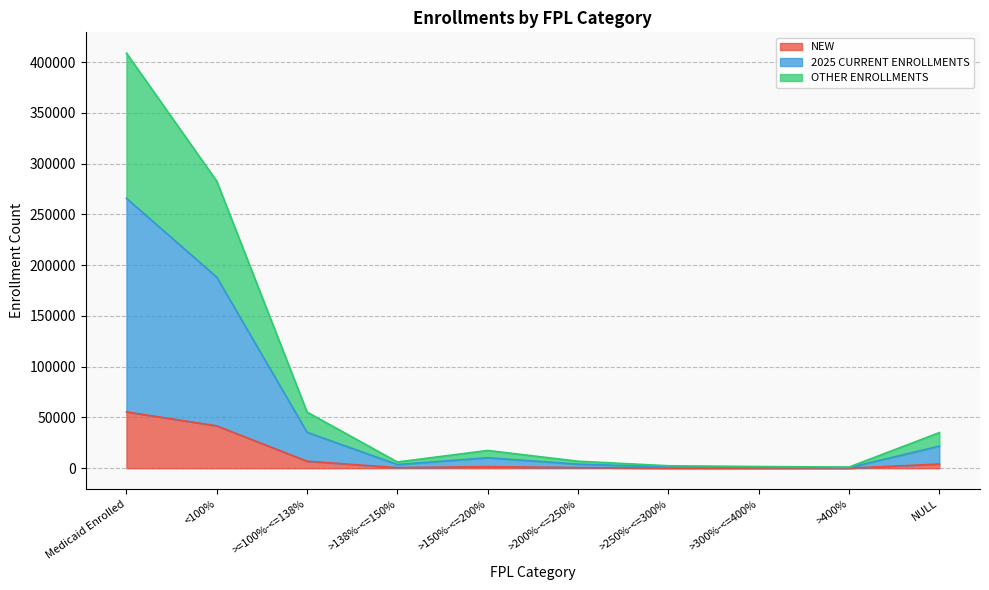

Rank the series at >=100%-<=138% from lowest to highest value.

NEW, OTHER ENROLLMENTS, 2025 CURRENT ENROLLMENTS